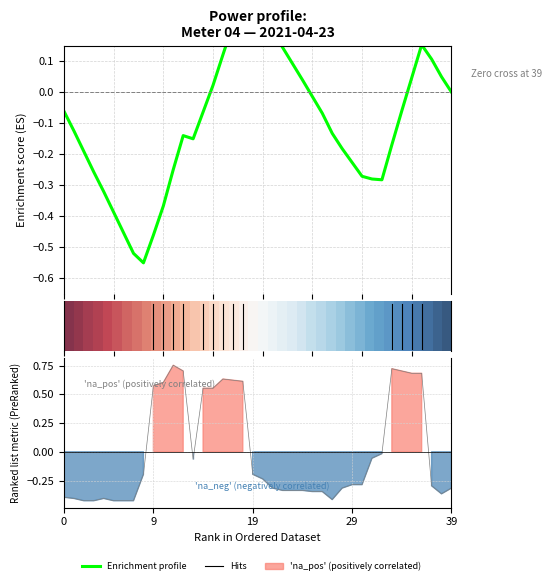

Is it true that Enrichment profile equals -0.1 at 26?

True